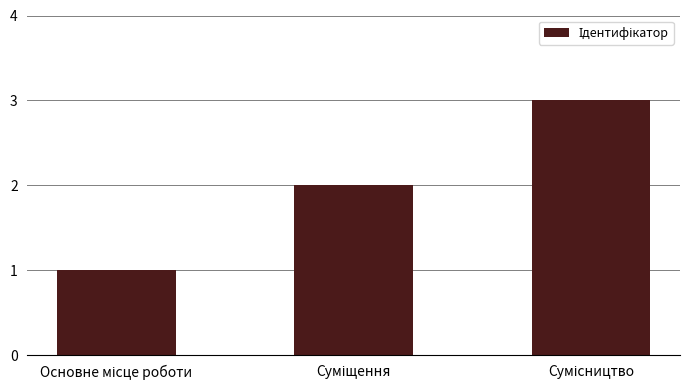

What is the sum of all values?

6